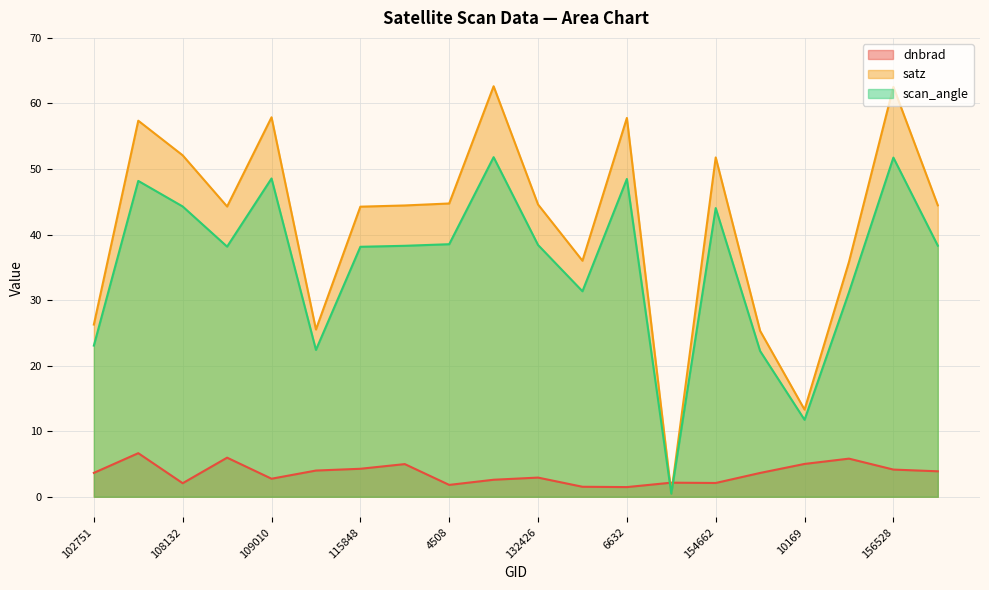

Where do dnbrad and satz first cross each other?

6632 and 150147